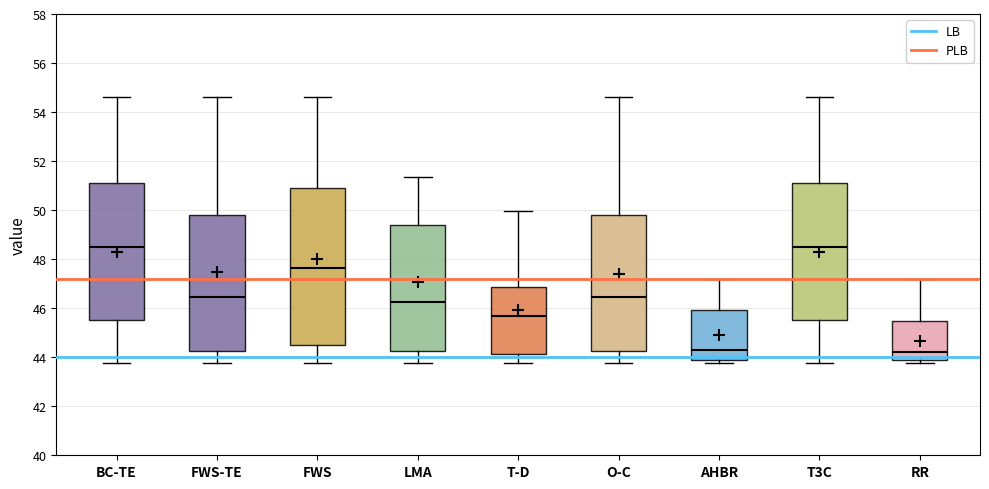

Where is the upper edge of the box for FWS-TE on the y-axis? The values are not printed on the chart, so give them approximately, as read against the axis.

49.8